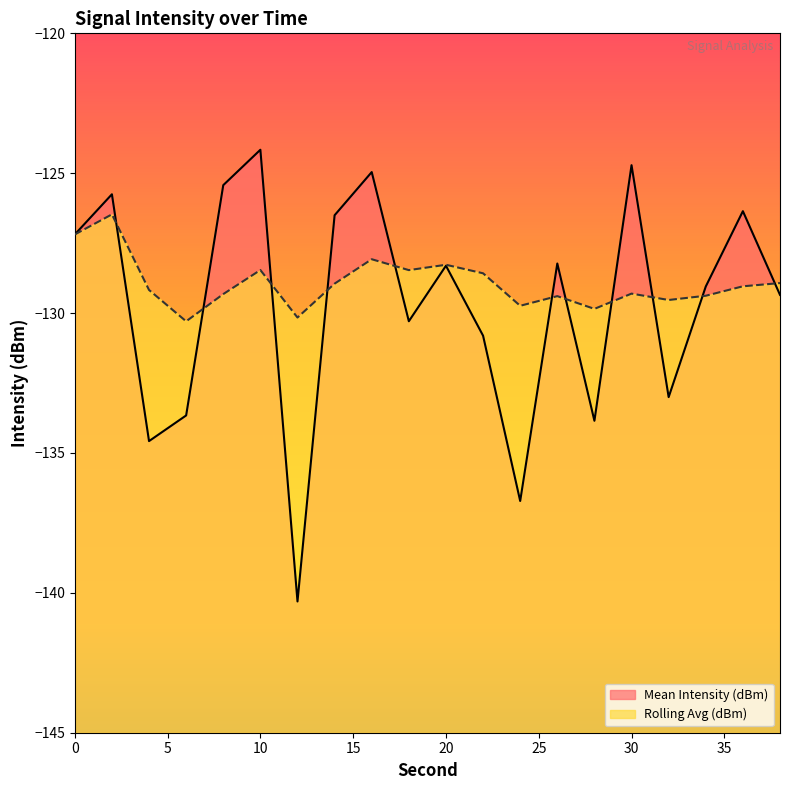

What is the difference between the highest and lowest values at 38?

0.4